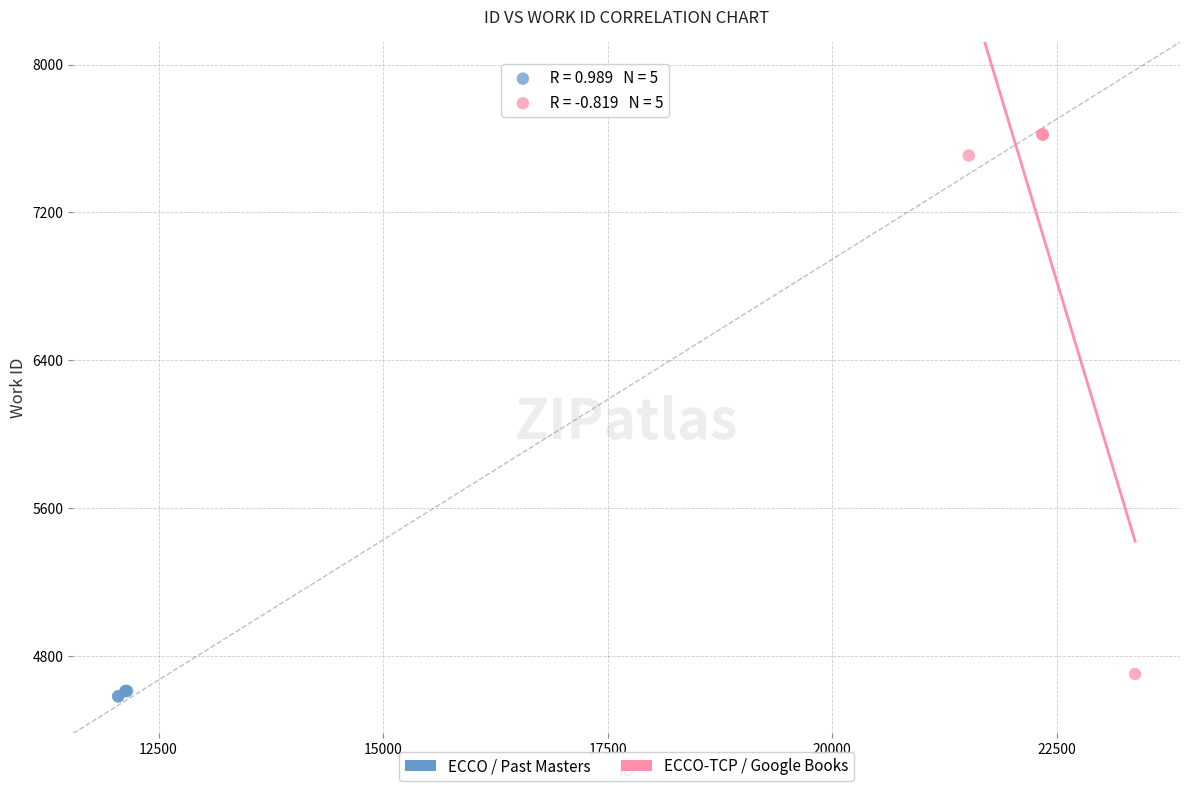

Which series contains the highest Y value?

ECCO-TCP / Google Books